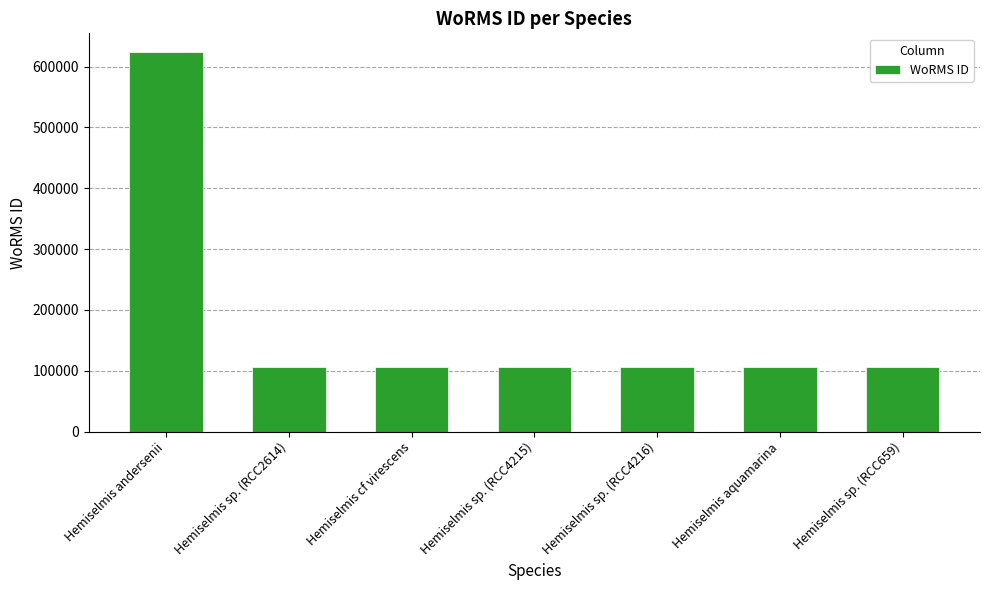

Is it true that the value at Hemiselmis sp. (RCC4215) is 106287?

True